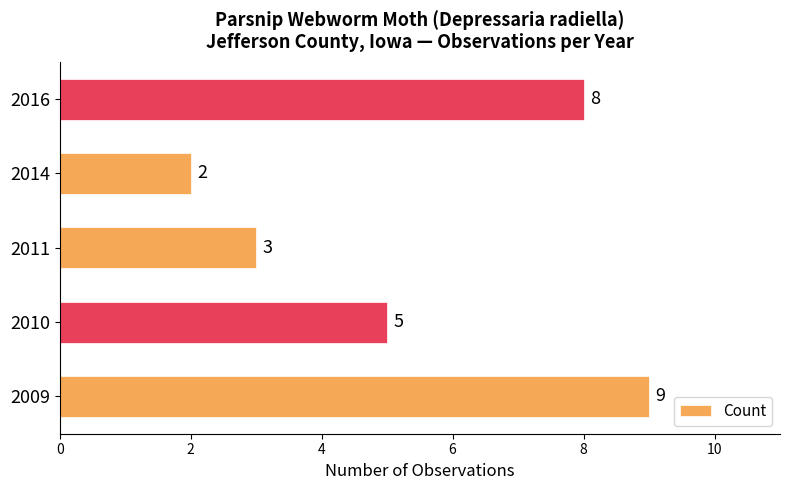

Reading top to bottom, list all the values displayed in this chart.

8	2	3	5	9